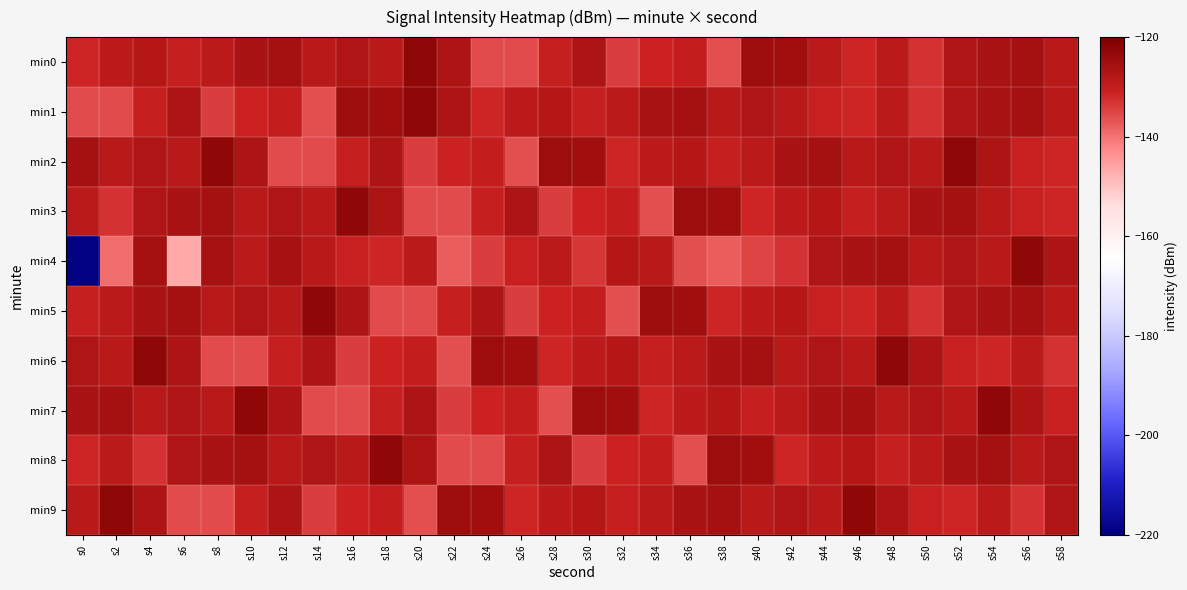

Rank the series by their maximum value, from lowest to highest.

min0, min1, min2, min3, min4, min5, min6, min7, min8, min9